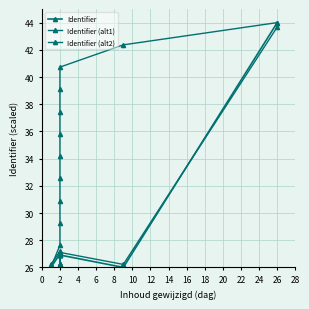

Does the chart have visible grid lines?

Yes